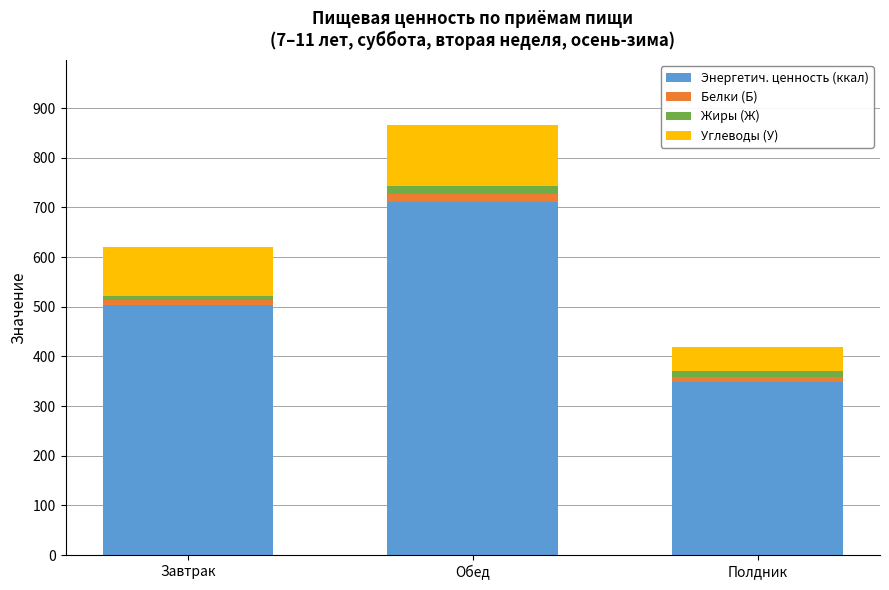

What is the lowest value of the Энергетич. ценность (ккал) series?

349.3